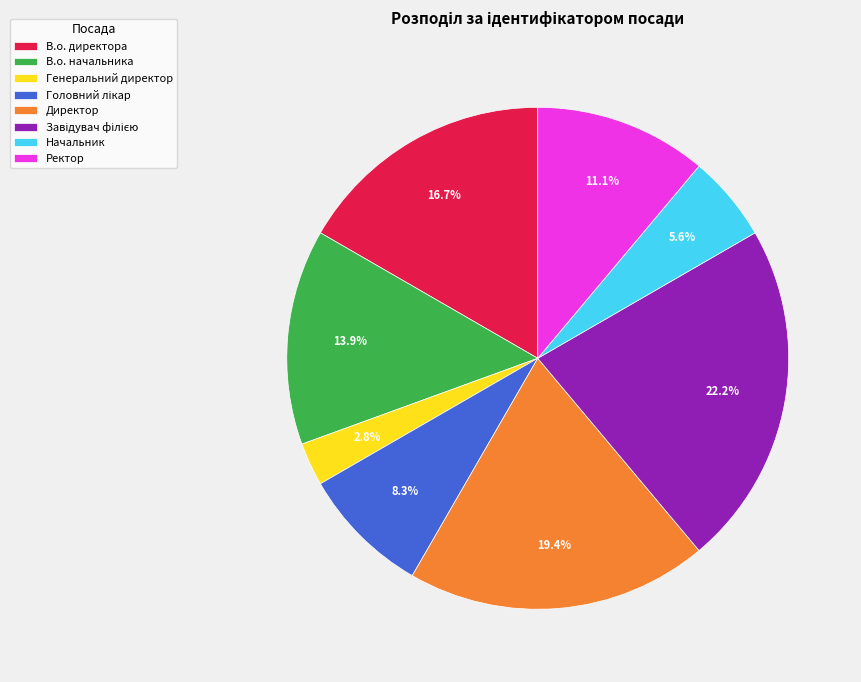

What is the smallest slice in the pie chart?

Генеральний директор